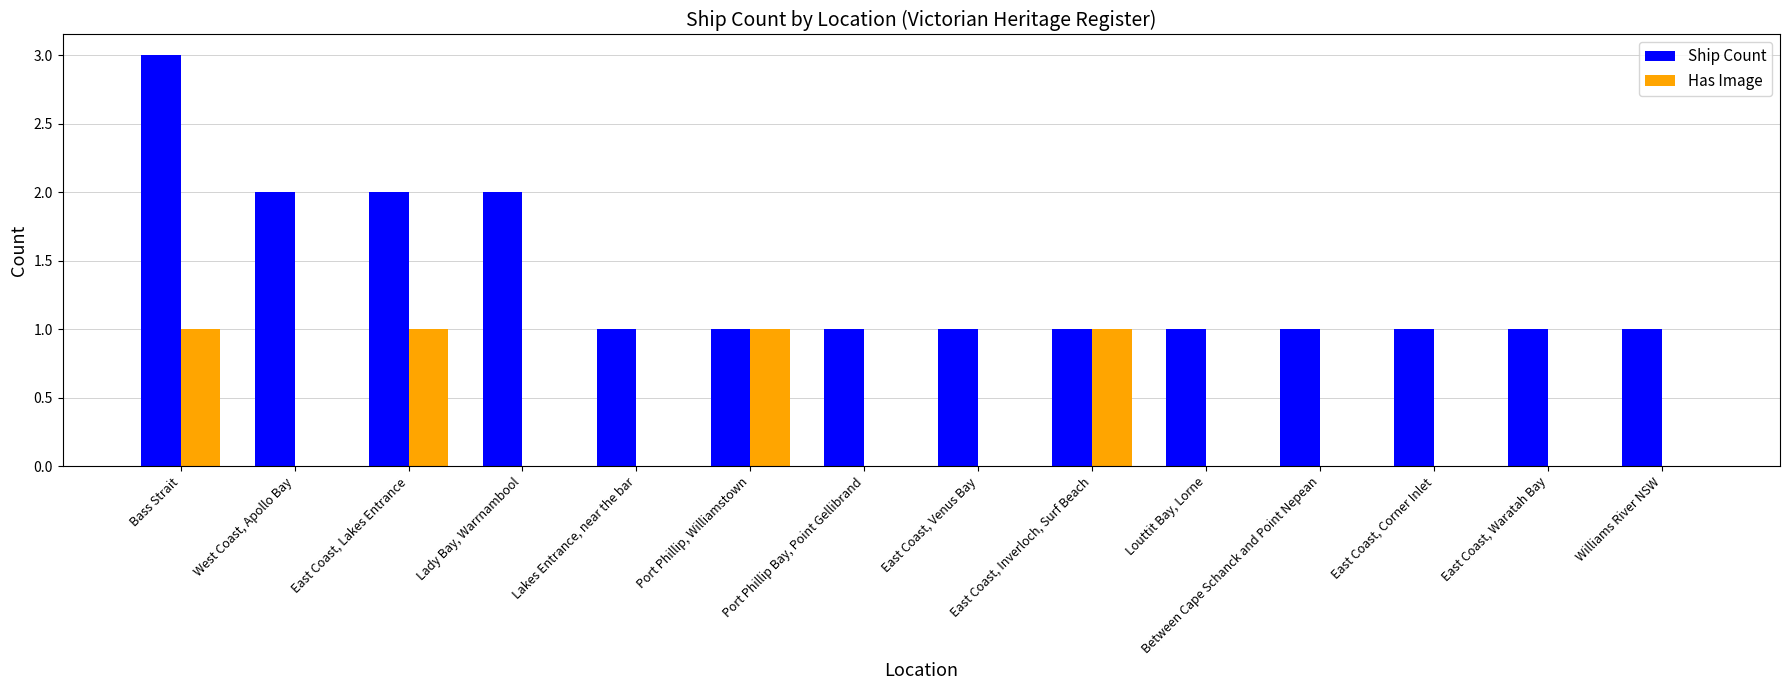

Between East Coast, Inverloch, Surf Beach and Williams River NSW, which series saw the biggest shift?

Has Image